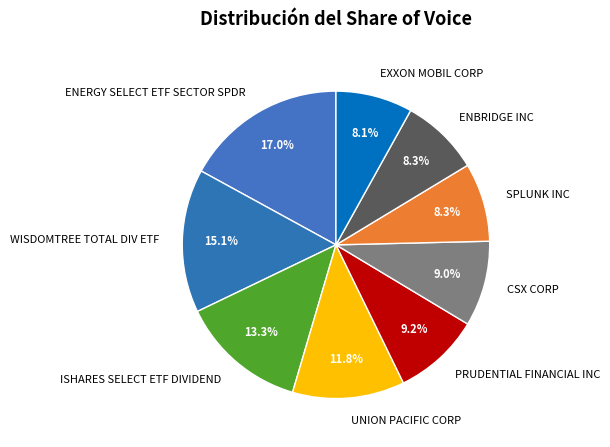

To the nearest percent, what is the average slice percentage?

11%